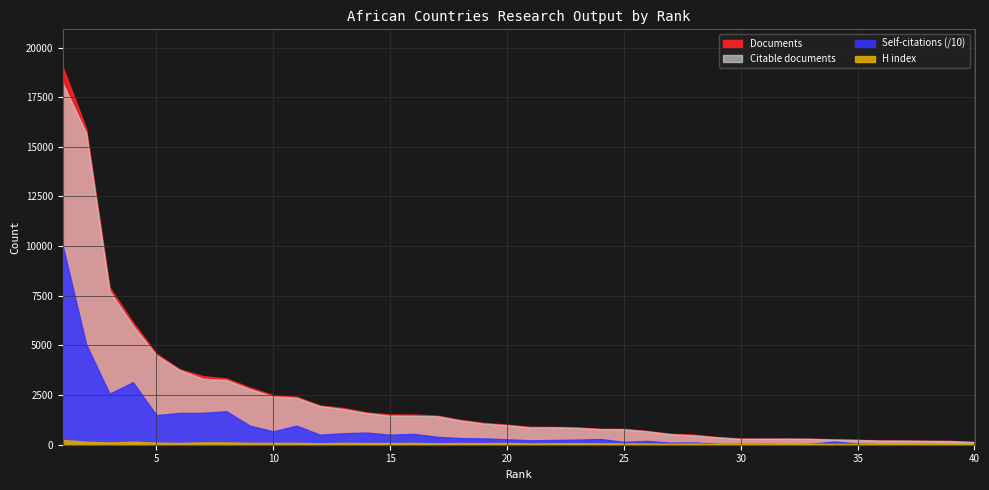

Where do Self-citations and Documents first cross each other?

31 and 32